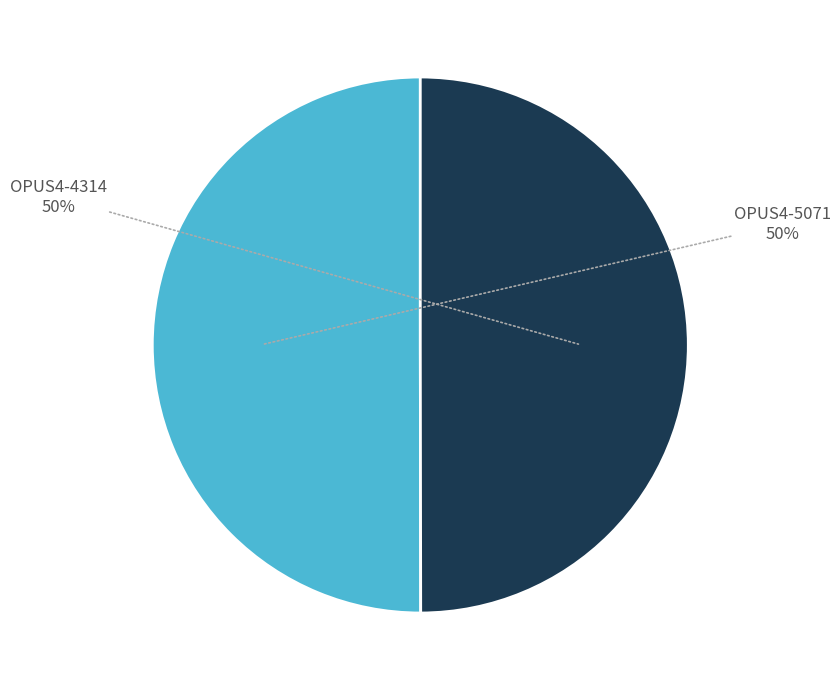

To the nearest percent, what is the average slice percentage?

50%